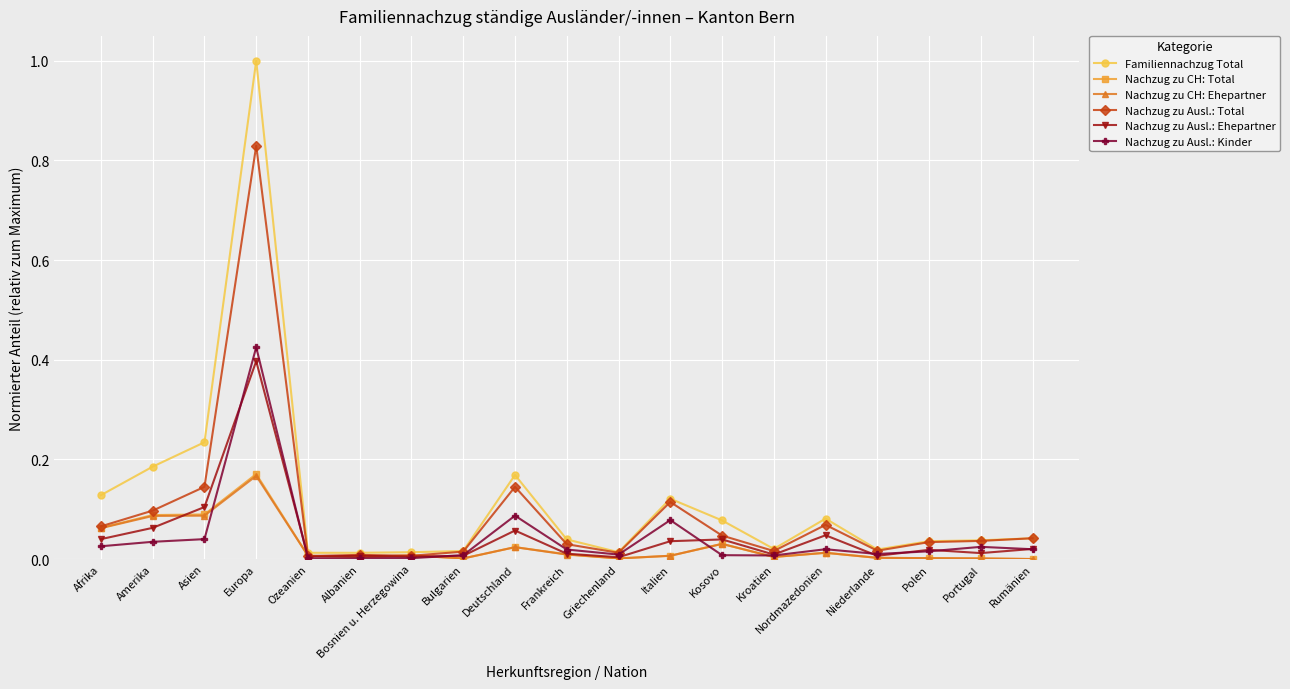

What is the maximum value shown in the chart?

1.0